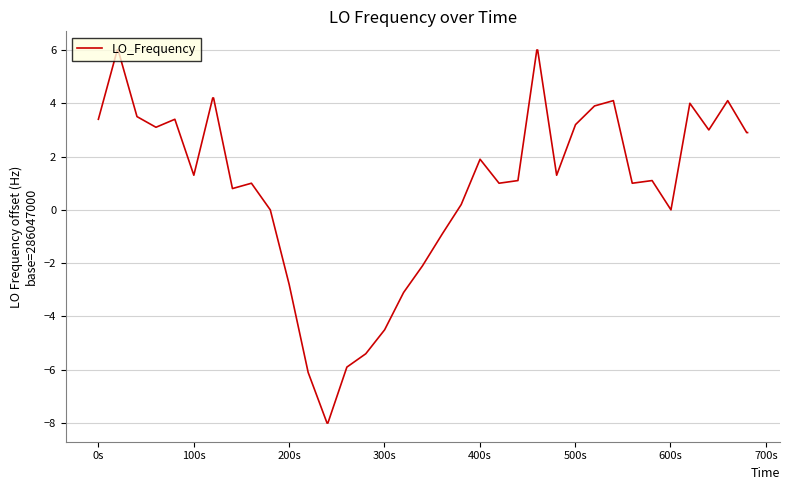

Reading left to right, transcribe all the data shown in this chart.

3.4	6.0	6.0	3.5	3.1	3.4	1.3	4.2	4.2	0.8	1.0	0.0	-2.8	-6.1	-8.0	-8.0	-5.9	-5.4	-4.5	-3.1	-2.1	-0.9	0.2	1.9	1.0	1.1	6.0	6.0	1.3	3.2	3.9	4.1	1.0	1.1	0.0	4.0	3.0	4.1	2.9	2.9